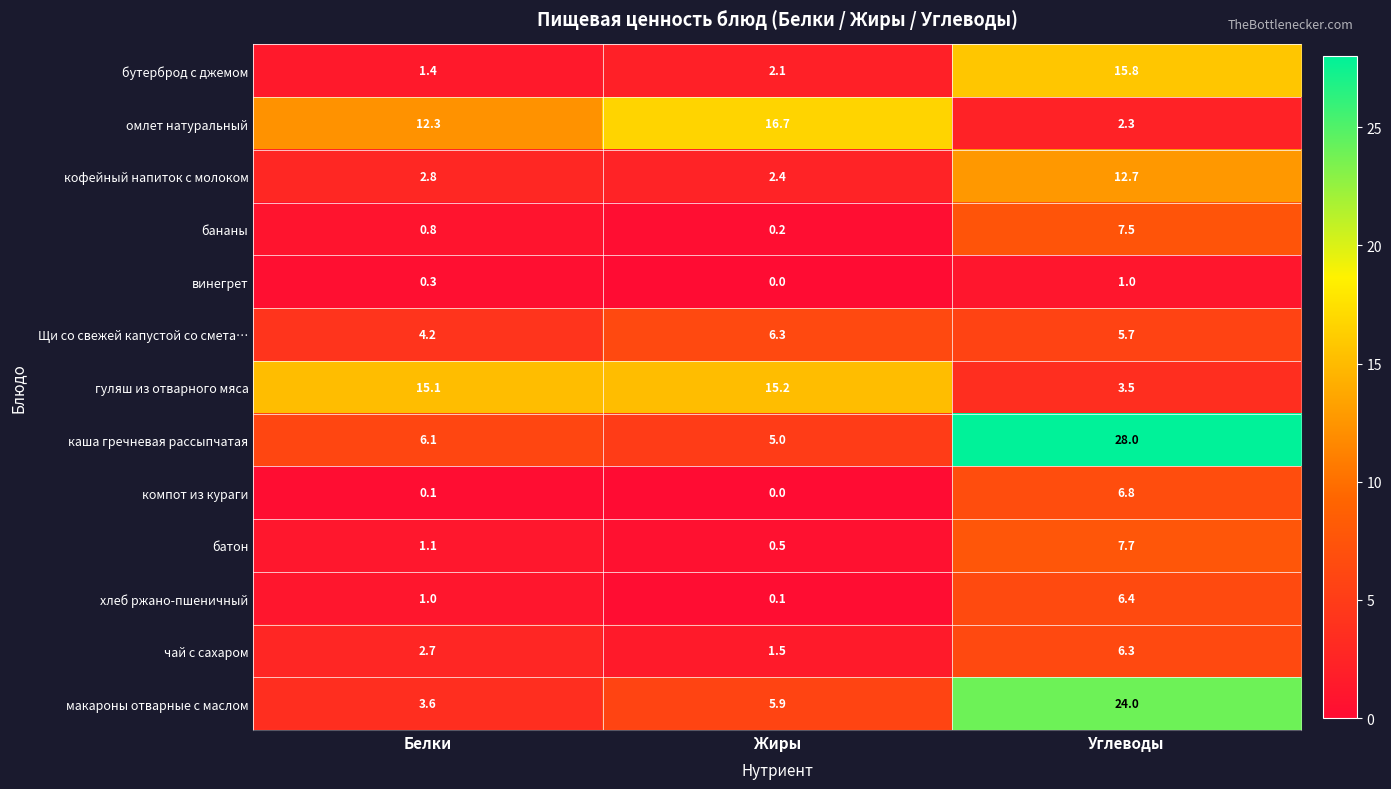

Which series has the largest total across all categories?

каша гречневая рассыпчатая